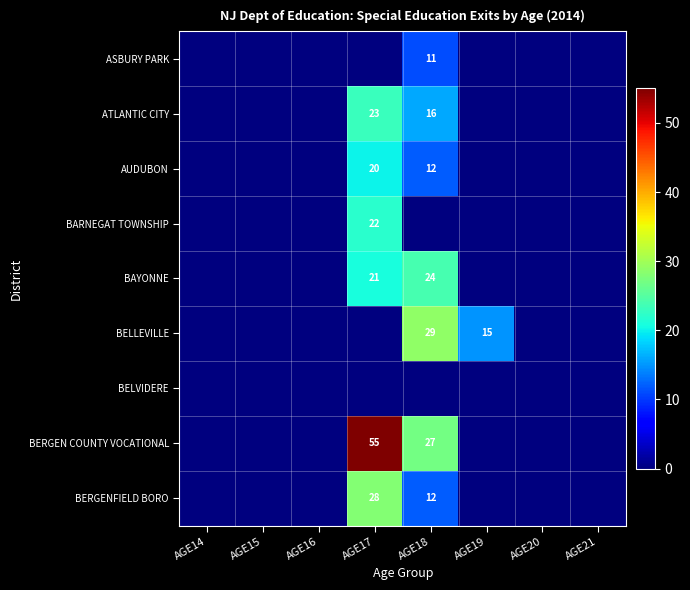

The value of BERGENFIELD BORO at AGE17 is 14. True or false?

False